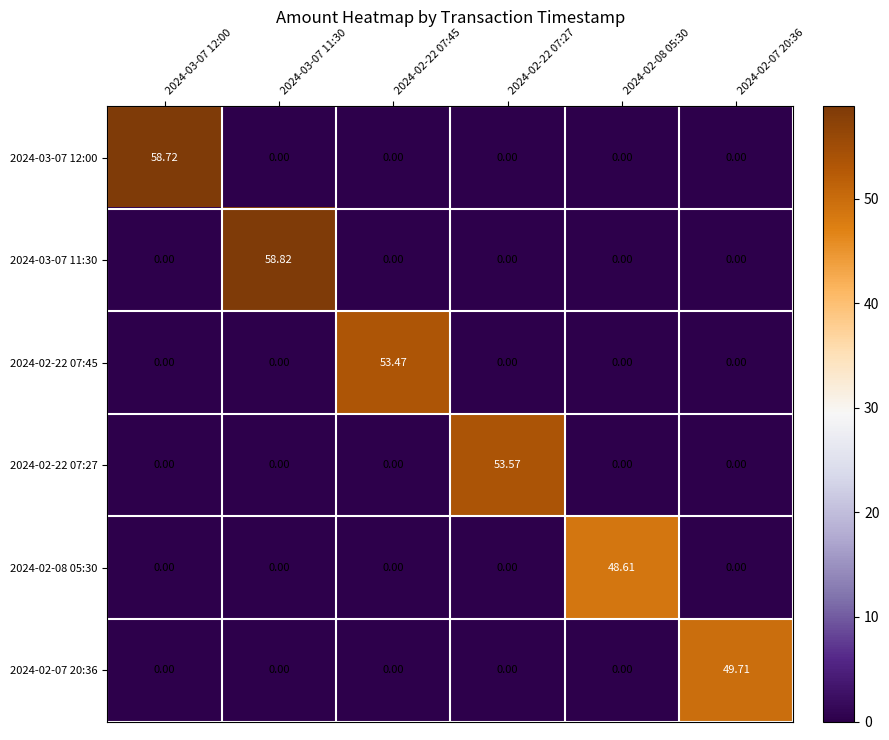

Count the number of data series in this chart.

6